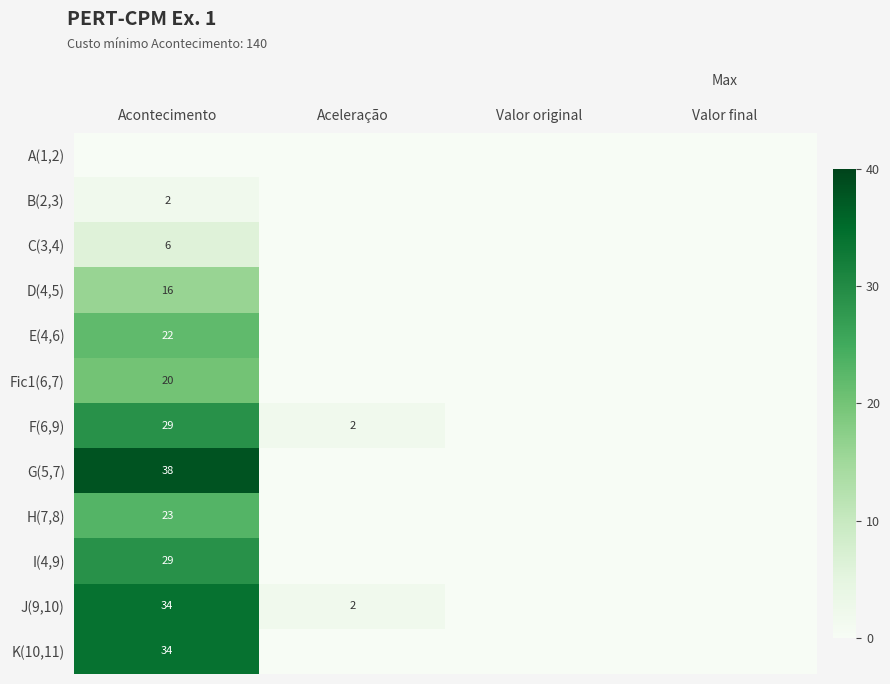

Is the value of F(6,9) at Acontecimento greater than the value of K(10,11) at Acontecimento?

No